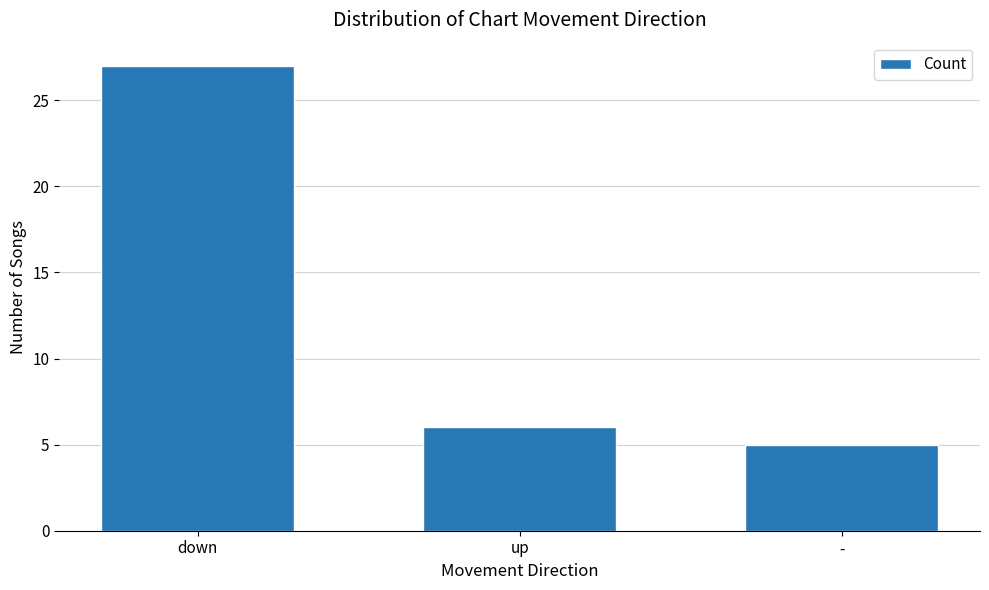

At which label does the data first exceed 6?

down